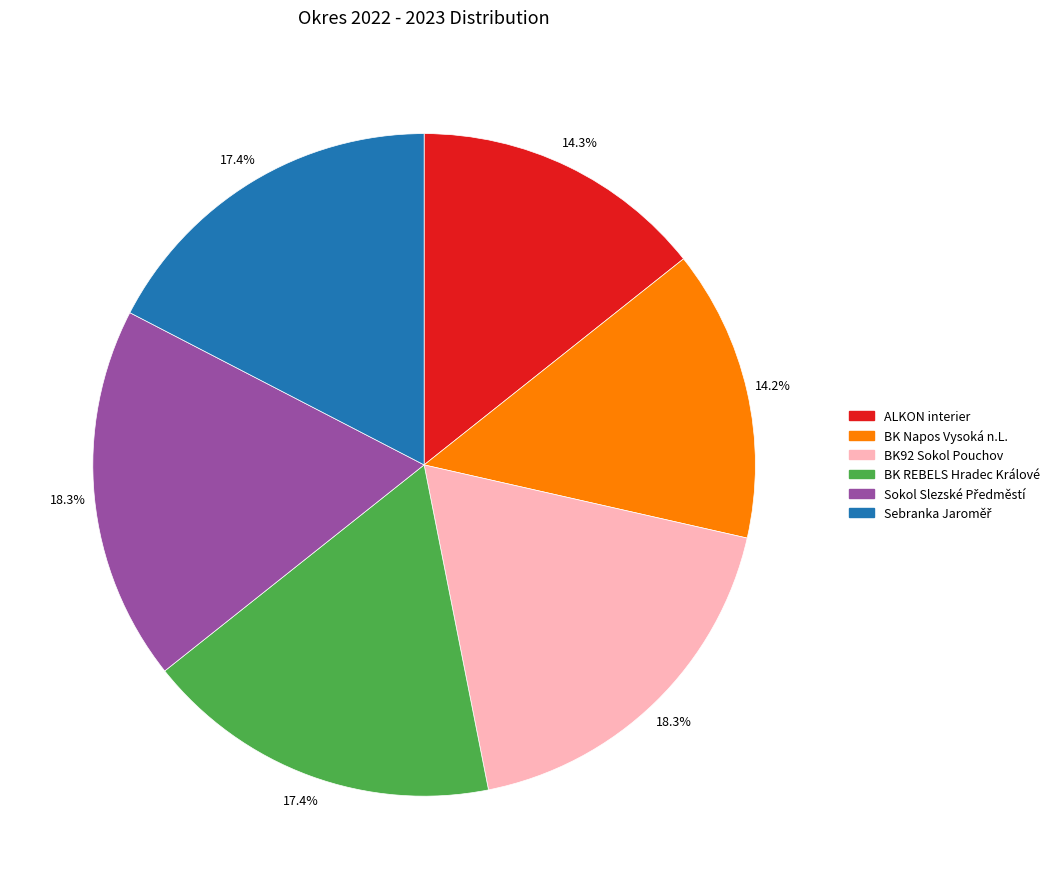

Does BK Napos Vysoká n.L. account for over 50% of the chart?

No